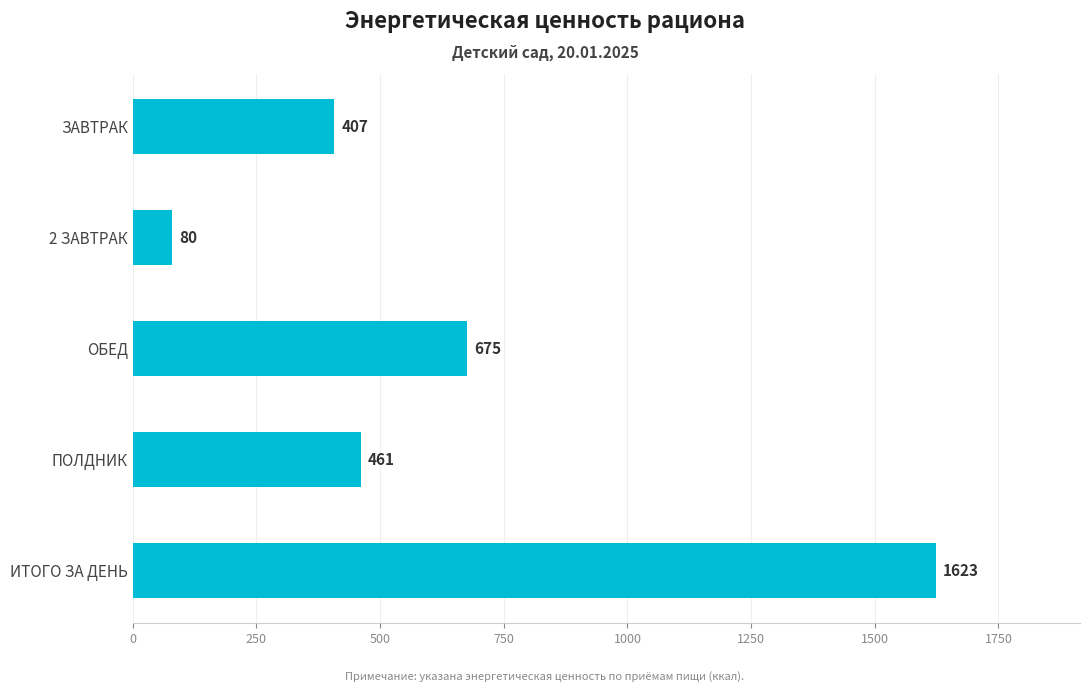

How many values are below 460?

2